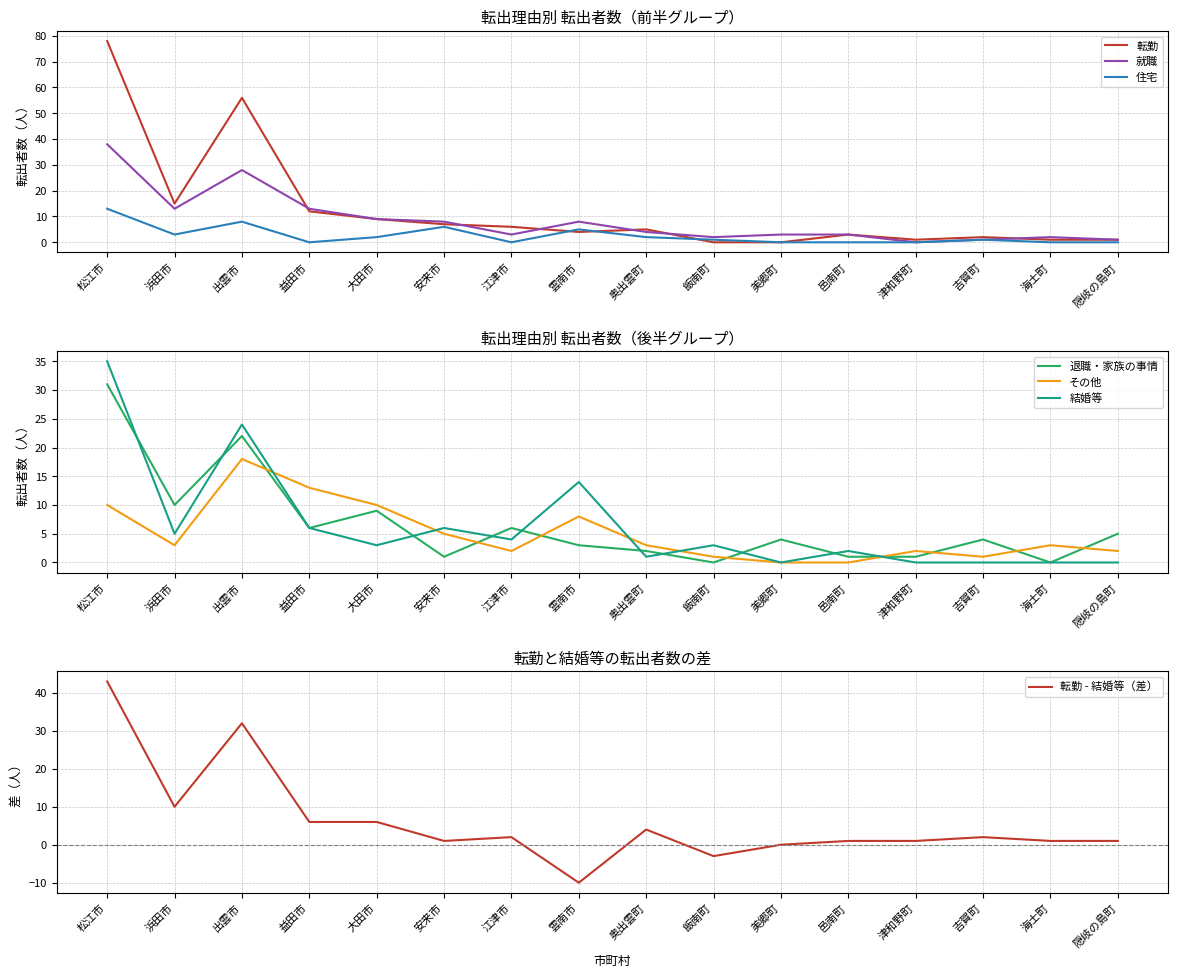

What is the total value across all series at 出雲市?

156